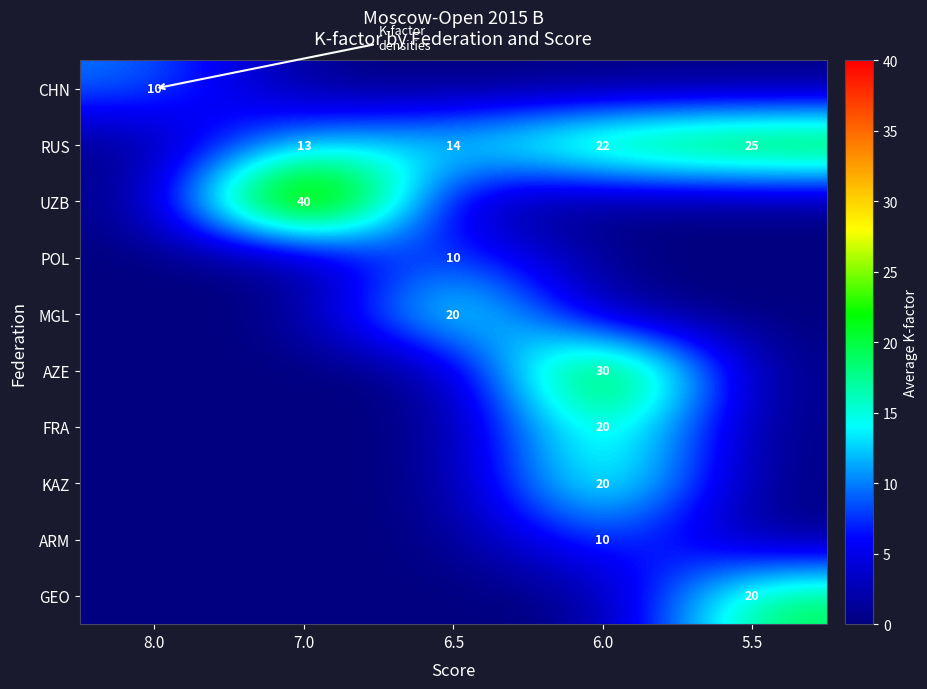

What is the total value across all series at 7.0?

53.3